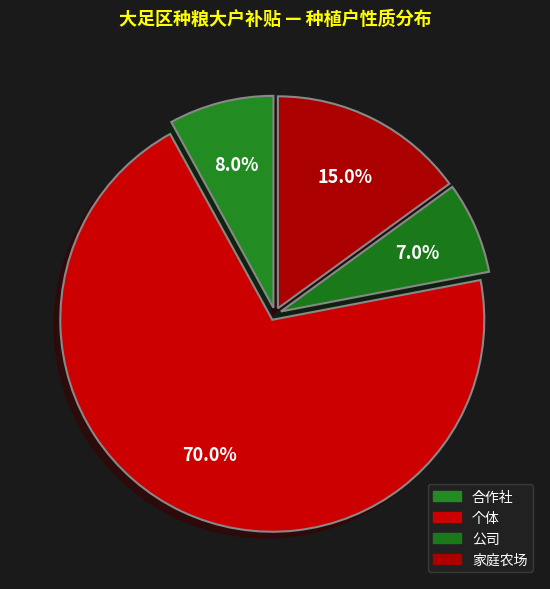

To the nearest percent, what is the difference between the 个体 and 家庭农场 slice percentages?

55%